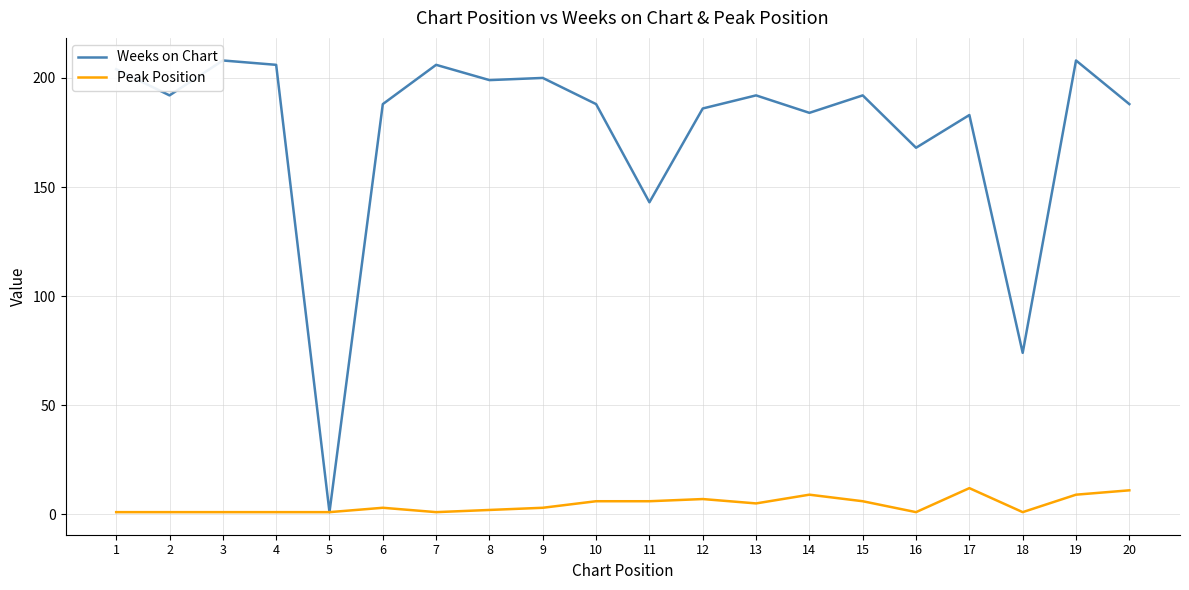

What is the total value across all series at 3?

209